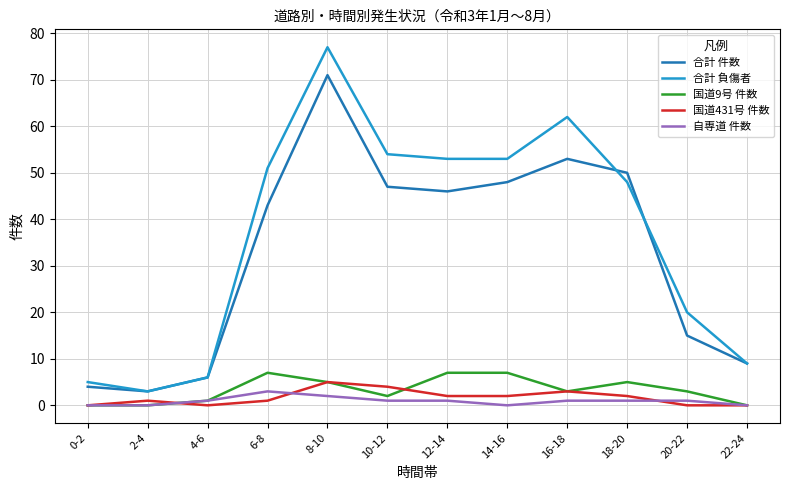

What is the highest value of the 合計 件数 series?

71